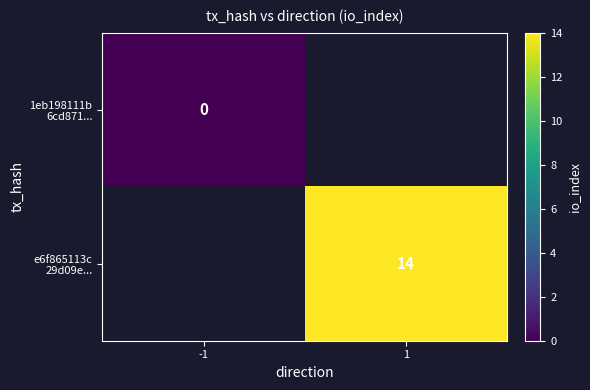

Count the number of categories in the chart.

2